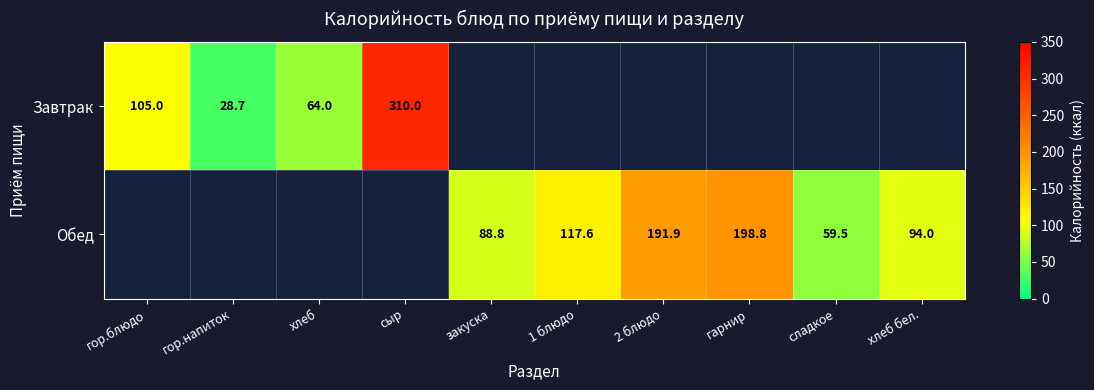

Which label corresponds to the largest value in the chart?

сыр